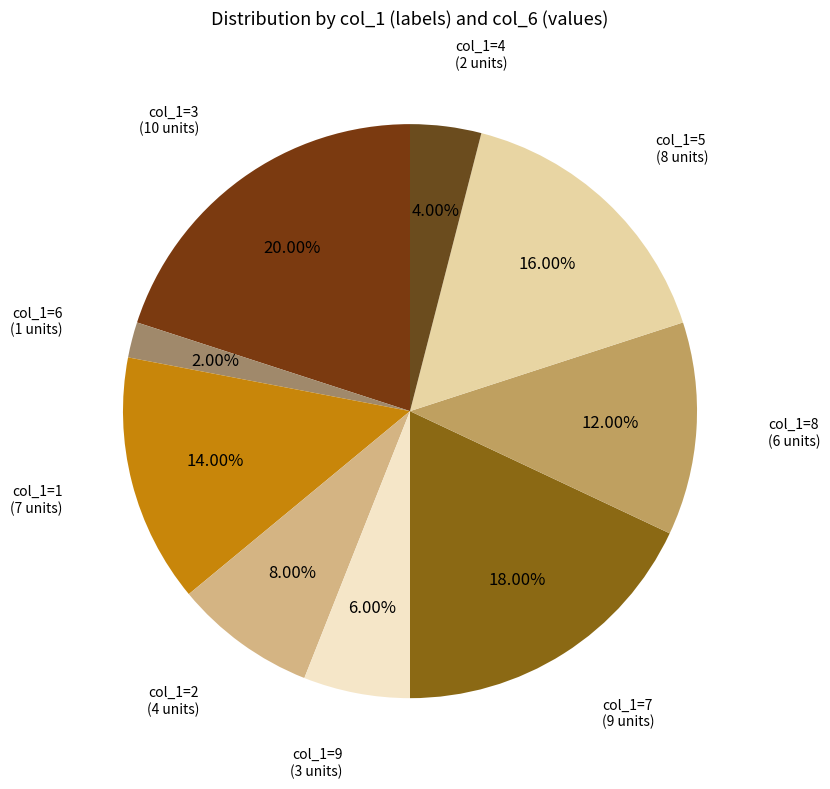

How many slices are in this pie chart?

9